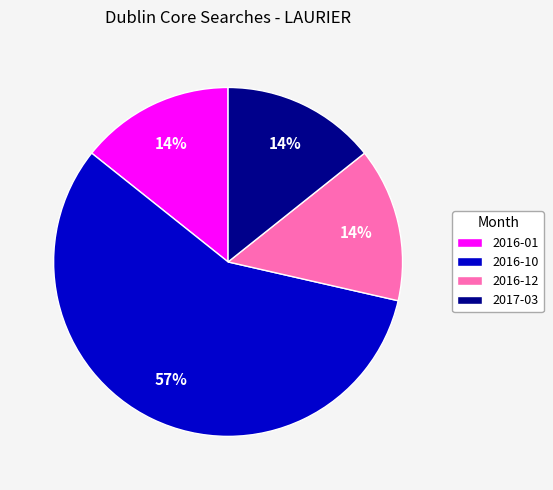

Count the number of slices in the pie.

4